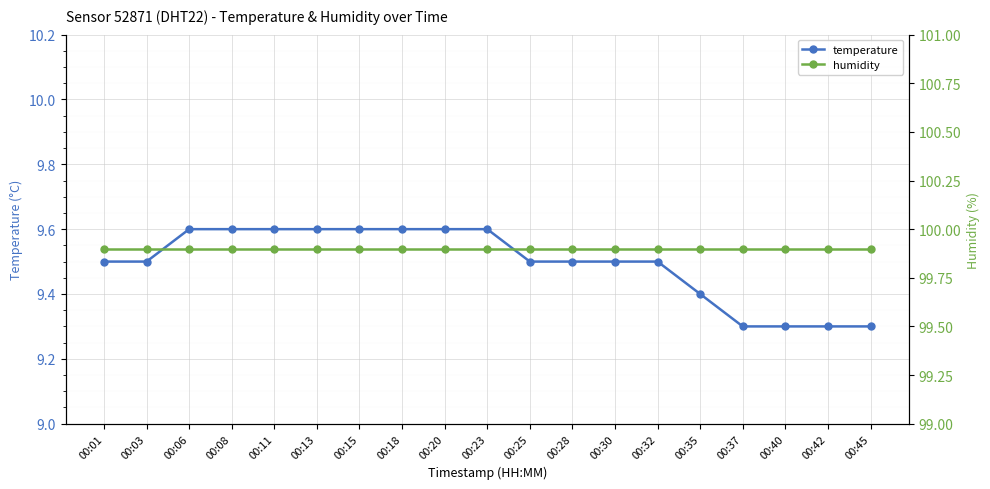

Which series has the largest total across all categories?

humidity